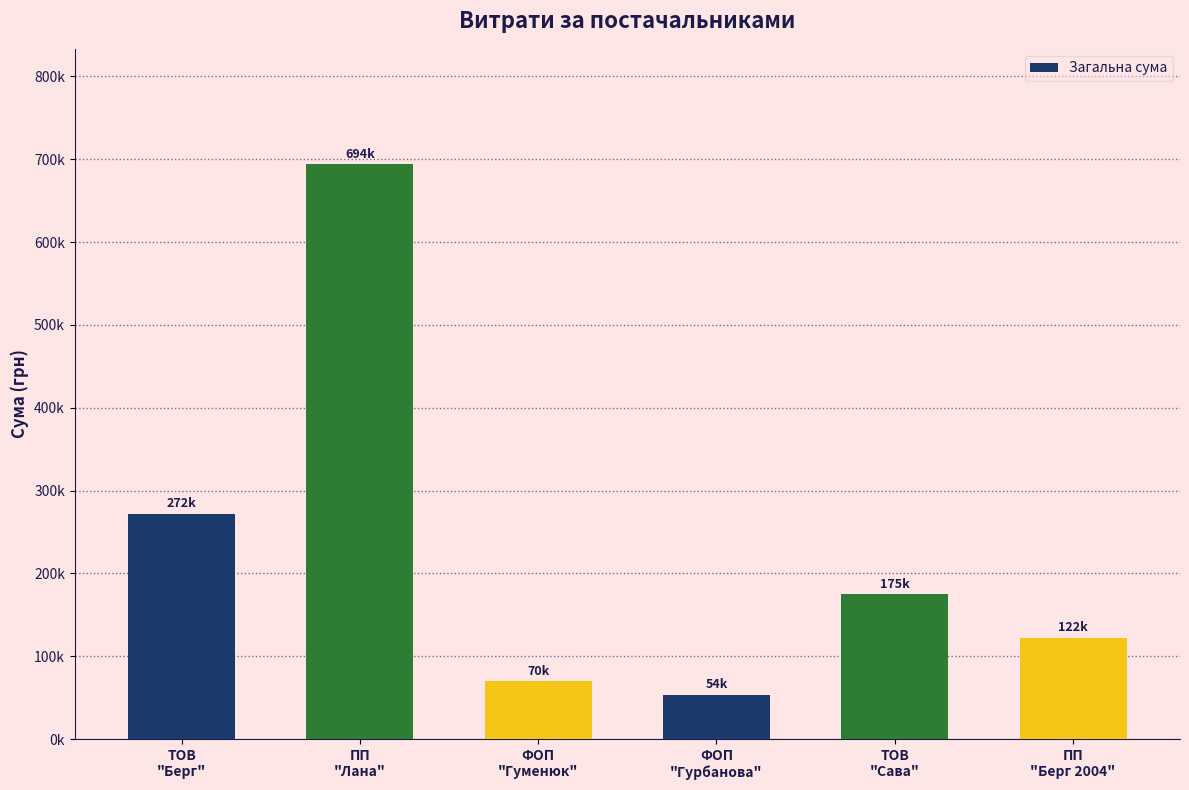

What is the difference between the maximum and minimum values?

640547.4